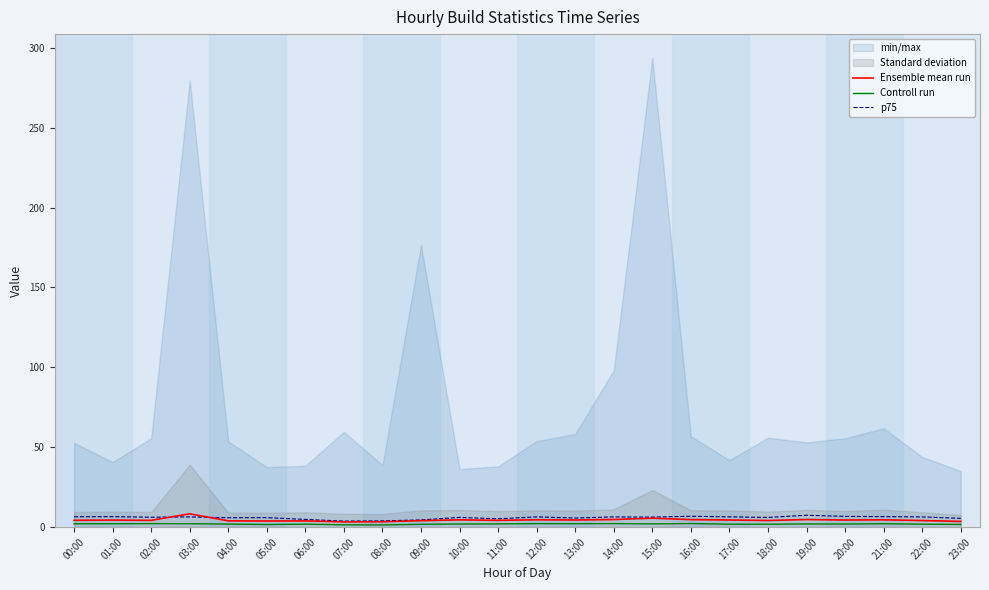

What is the maximum value for Ensemble mean run?

8.4